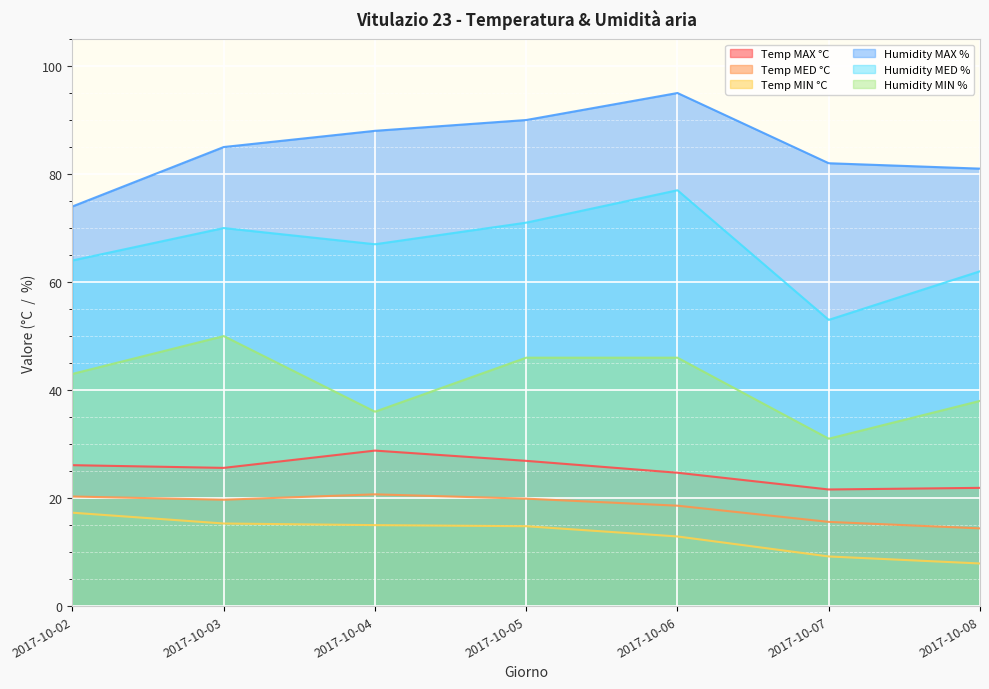

True or false: Temp MAX °C has a value of 37.6 at 2017-10-03.

False